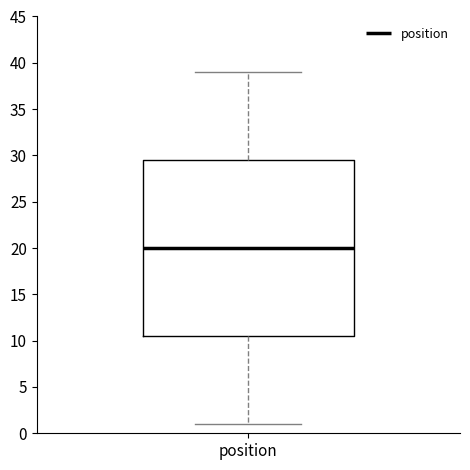

Read this box plot against the y-axis: the position of the median line, the range covered by the box, and the ends of both whiskers. The values are not printed on the chart, so give them approximately, as read against the axis.

median 20.0, box 10.5 to 29.5, whiskers 1.0 to 39.0